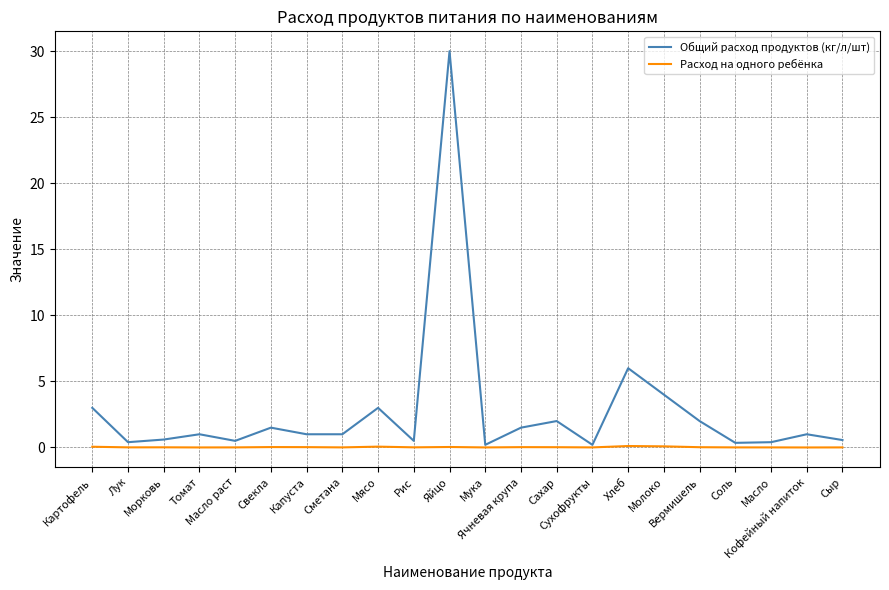

At which label is Общий расход продуктов (кг/л/шт) closest to 15?

Хлеб